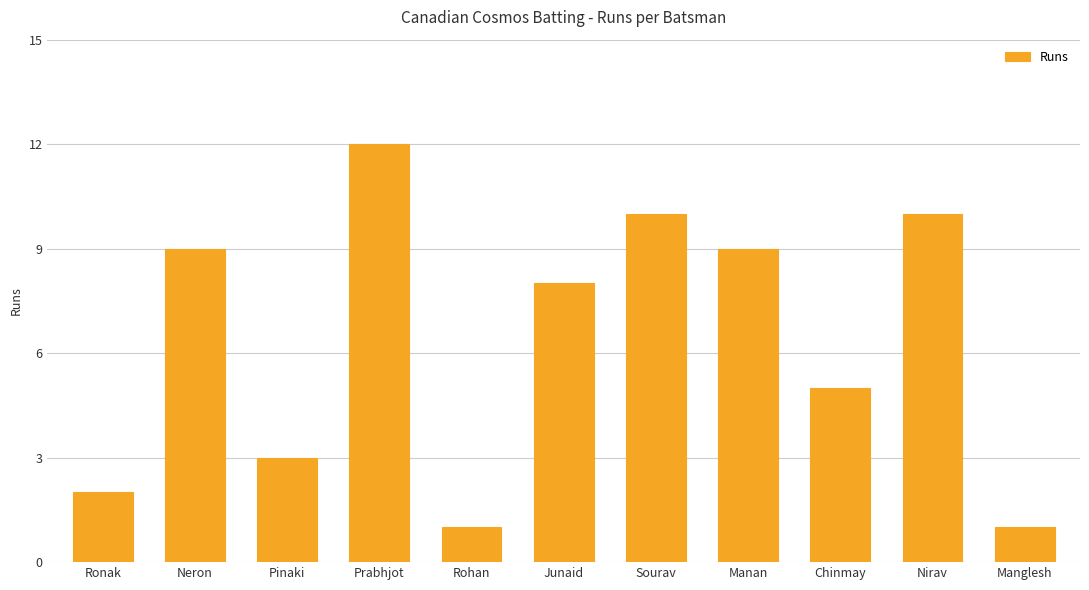

Which label corresponds to the largest value in the chart?

Prabhjot